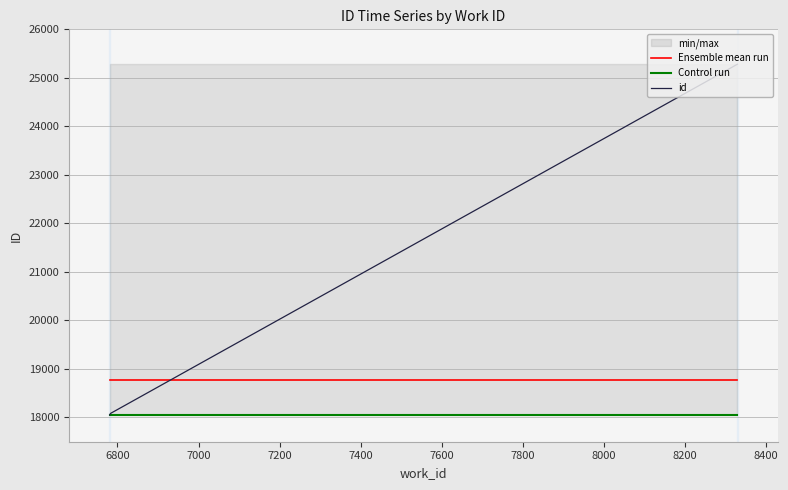

What is the minimum value shown in the chart?

18052.0